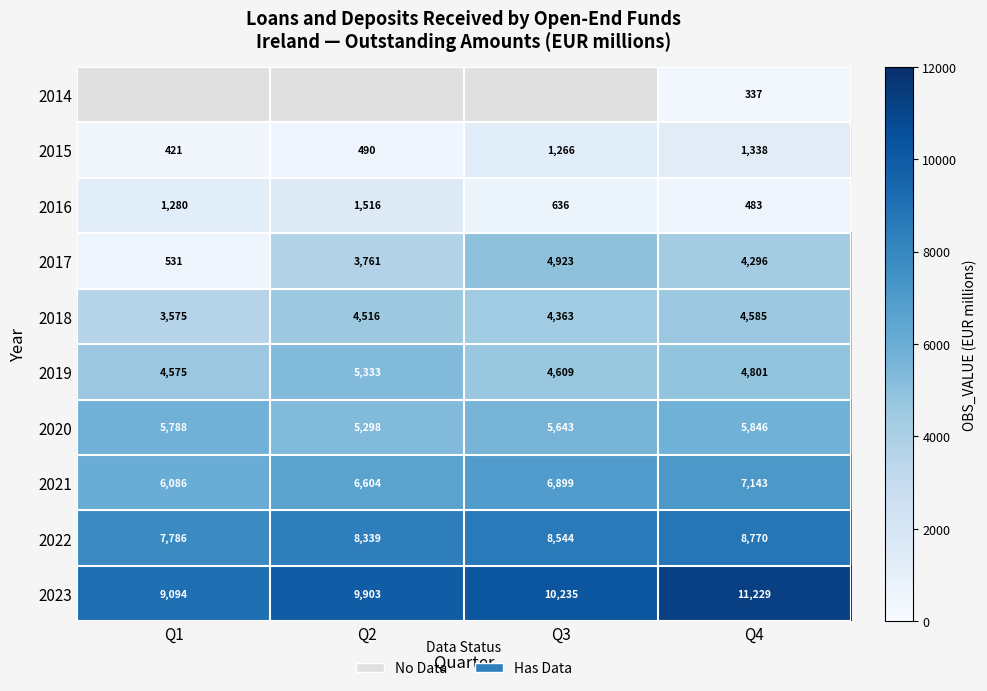

What is the average value of the 2017 series?

3378